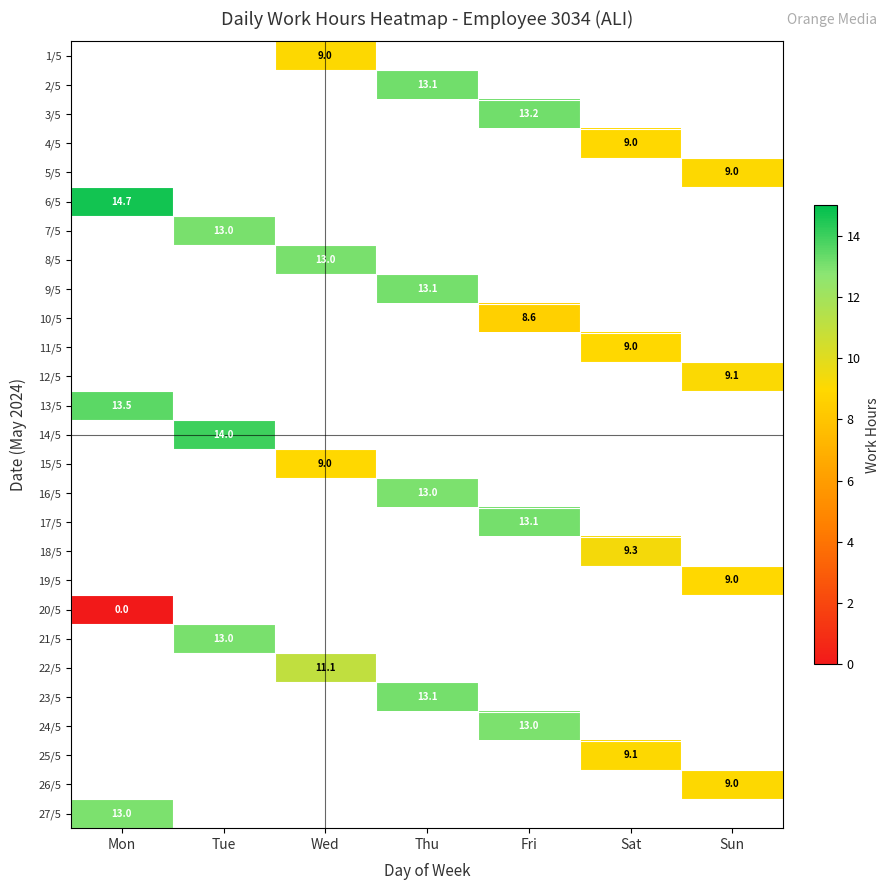

Which has a higher value, Thu or Wed?

Wed